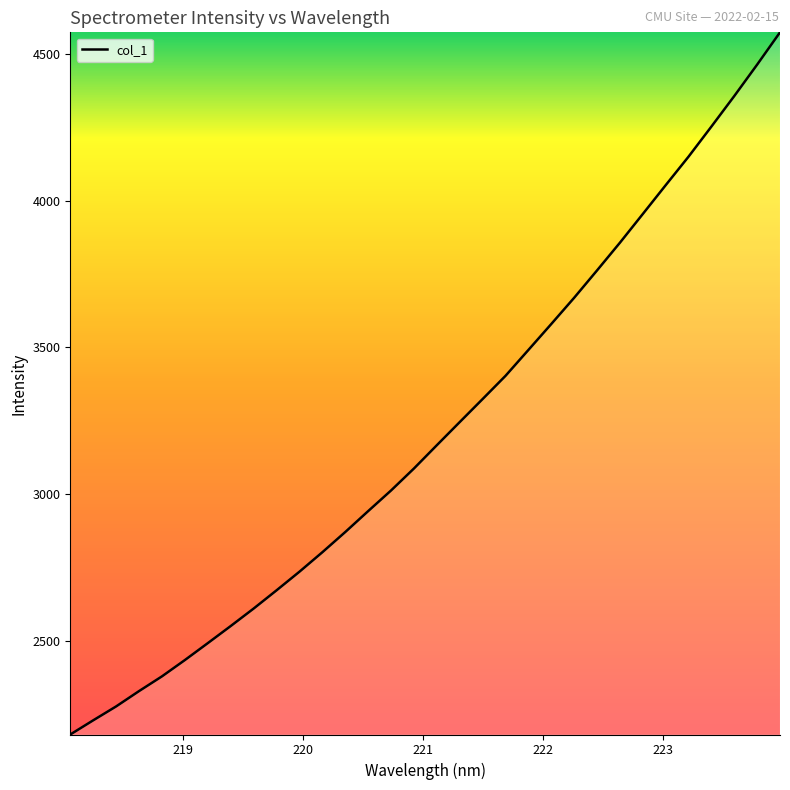

What is the smallest value displayed?

2179.9